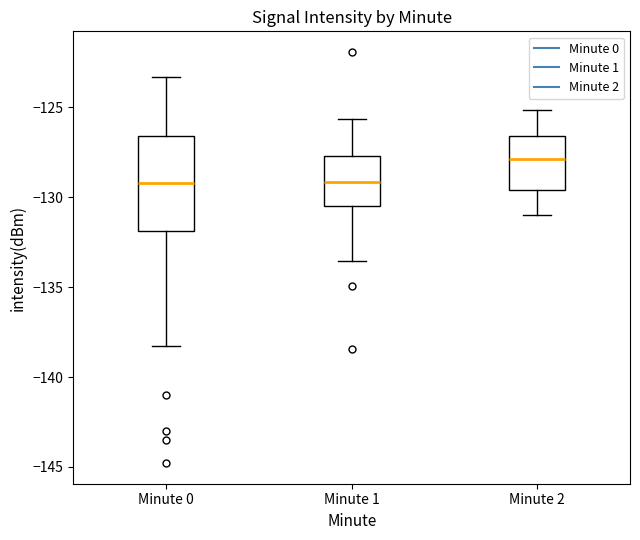

Reading left to right, read every box against the y-axis: the position of its median line, the range the box covers, and the ends of its whiskers. The values are not printed on the chart, so give them approximately, as read against the axis.

Minute 0: median -129.0, box -132.0 to -126.5, whiskers -138.5 to -123.5
Minute 1: median -129.0, box -130.5 to -127.5, whiskers -133.5 to -125.5
Minute 2: median -128.0, box -129.5 to -126.5, whiskers -131.0 to -125.0